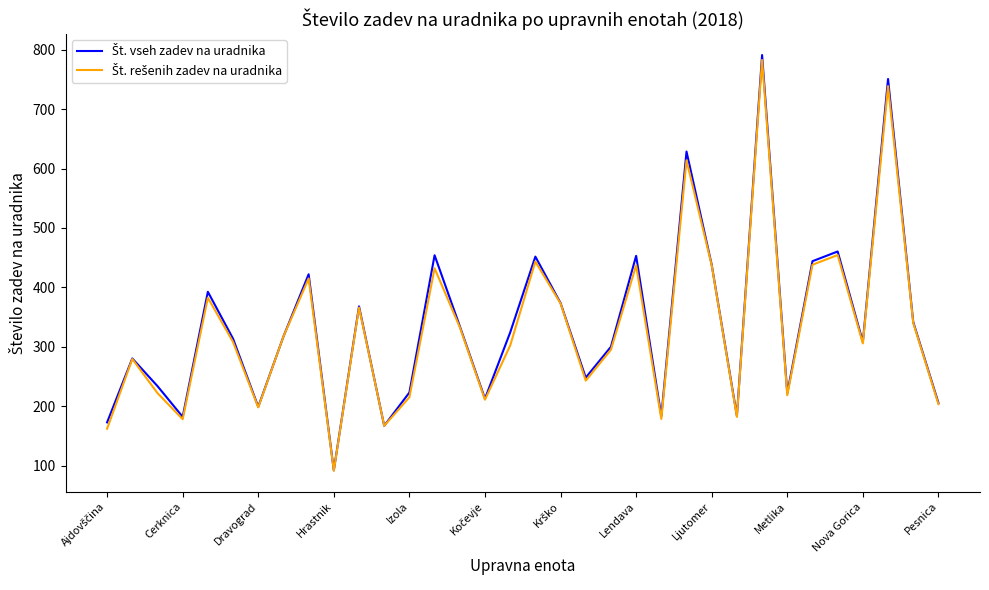

What is the minimum value shown in the chart?

91.3